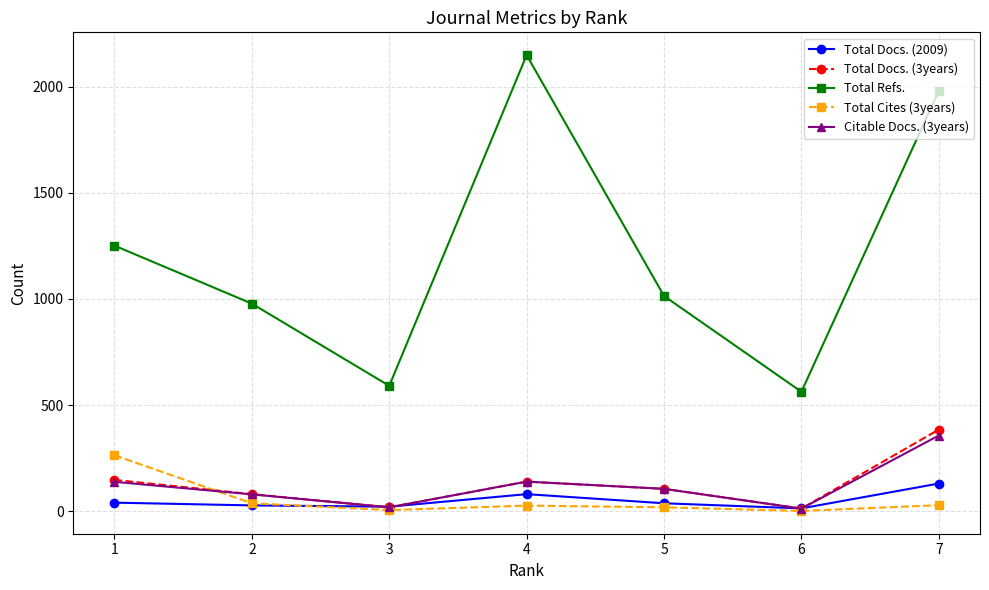

Which series ends up on top after the final intersection of Total Cites (3years) and Citable Docs. (3years)?

Citable Docs. (3years)